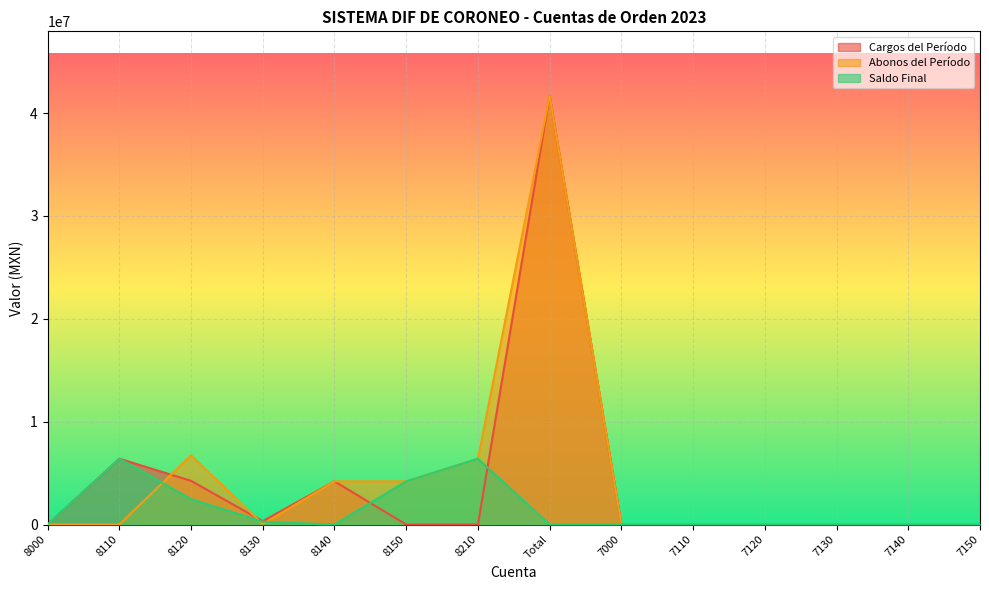

Between 7110 and 7120, which series saw the biggest shift?

Cargos del Período